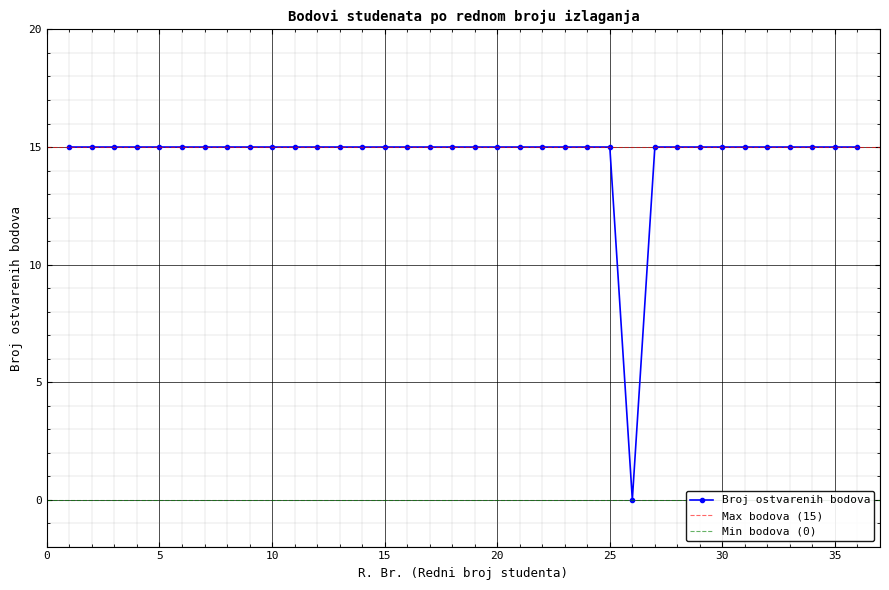

Is it true that the value at 27 is 15?

True